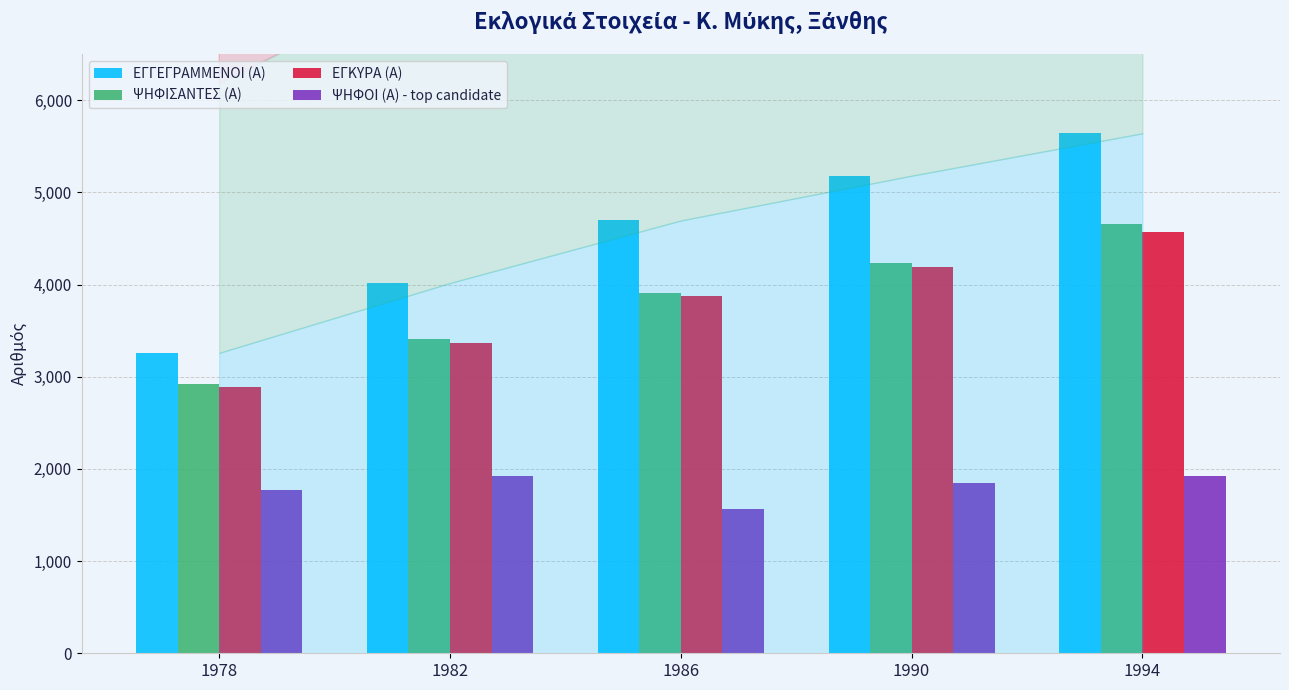

What is the highest value of the ΕΓΓΕΓΡΑΜΜΕΝΟΙ (Α) series?

5641